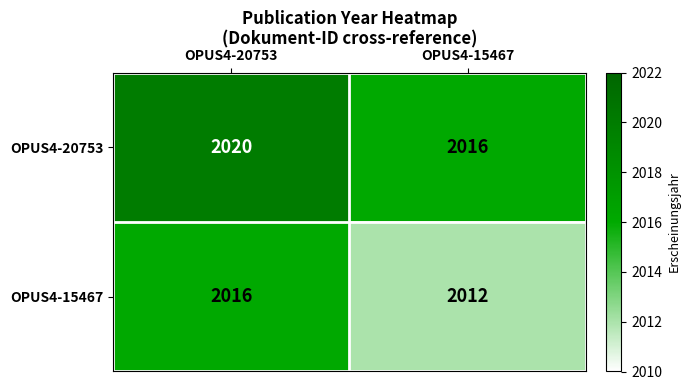

Reading left to right, transcribe all the data shown in this chart.

OPUS4-20753: 2020	2016
OPUS4-15467: 2016	2012